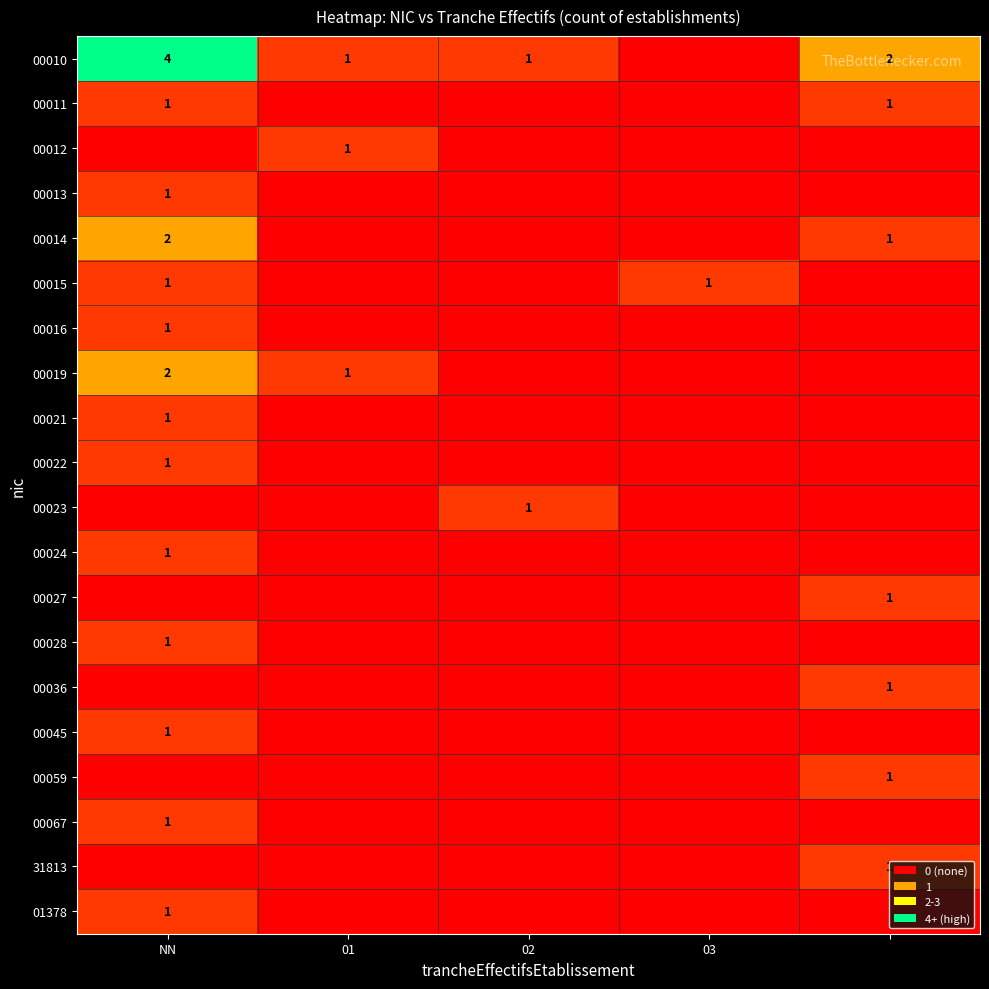

The value of 00019 at NN is 1. True or false?

False